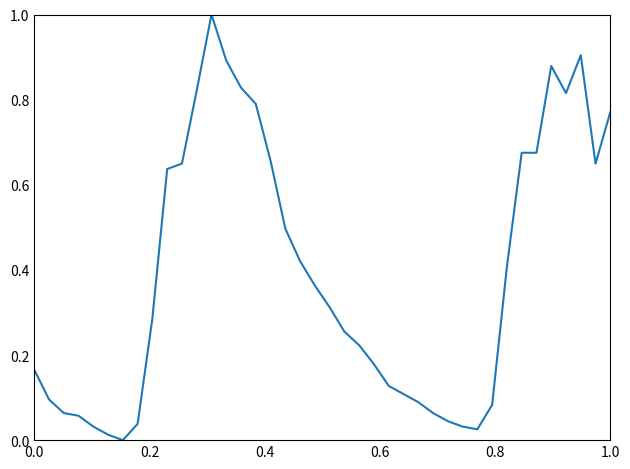

What is the greatest value displayed?

1.0